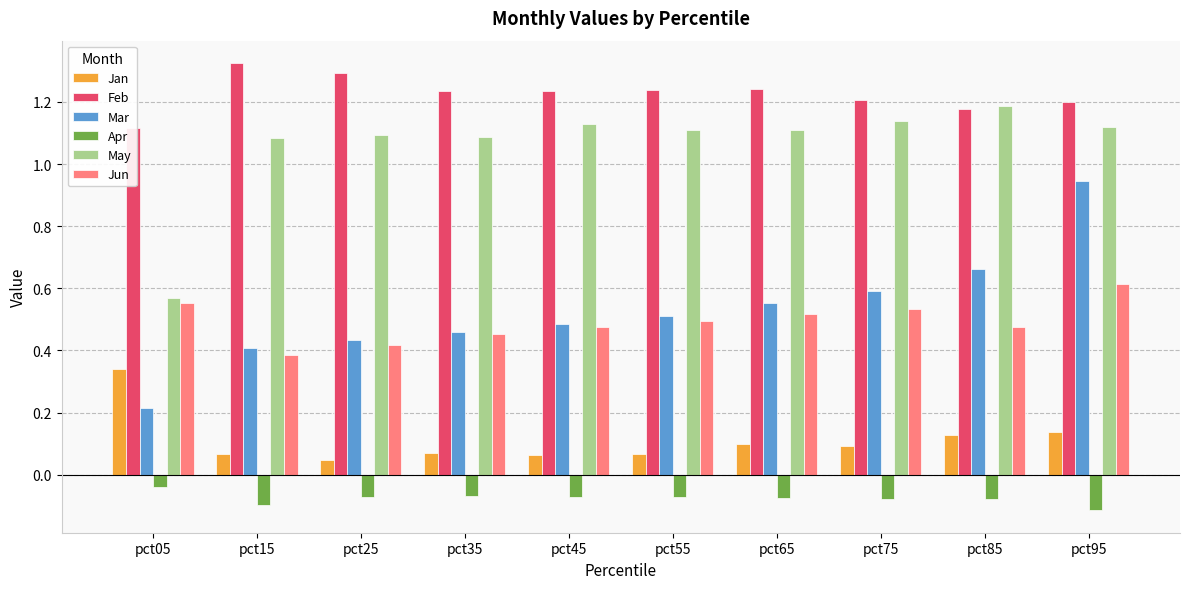

What is the maximum value shown in the chart?

1.3